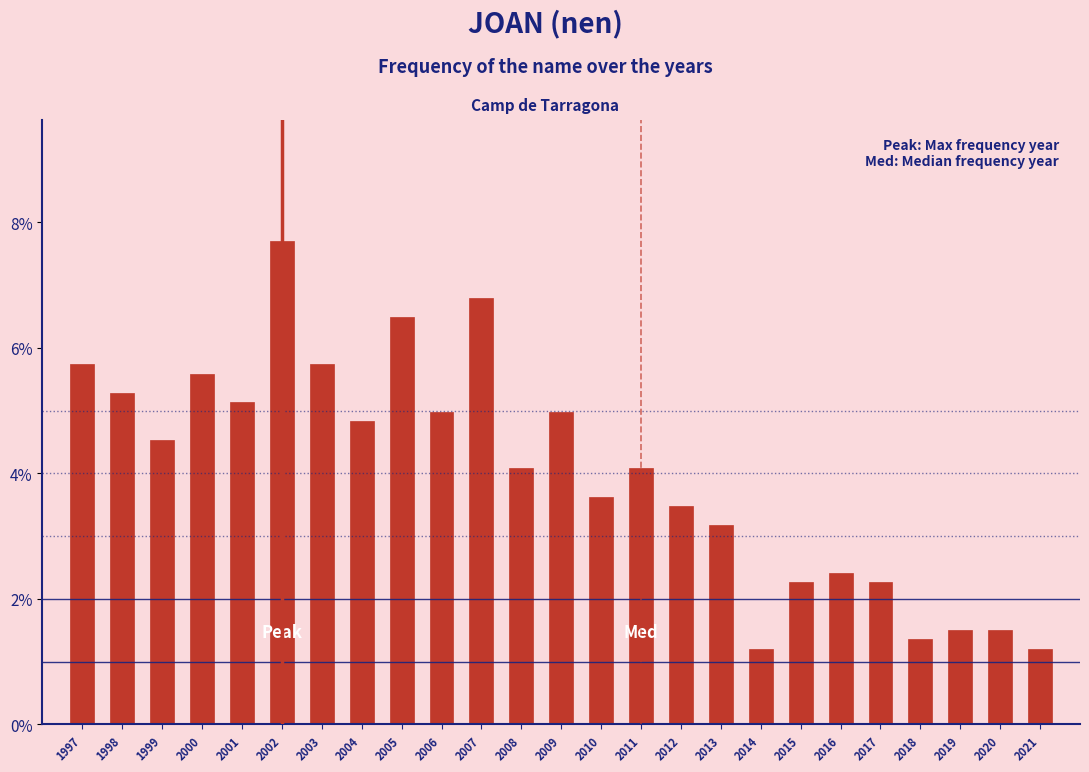

Reading left to right, what are all the values shown in this chart?

1997=5.7	1998=5.3	1999=4.5	2000=5.6	2001=5.1	2002=7.7	2003=5.7	2004=4.8	2005=6.5	2006=5.0	2007=6.8	2008=4.1	2009=5.0	2010=3.6	2011=4.1	2012=3.5	2013=3.2	2014=1.2	2015=2.3	2016=2.4	2017=2.3	2018=1.4	2019=1.5	2020=1.5	2021=1.2